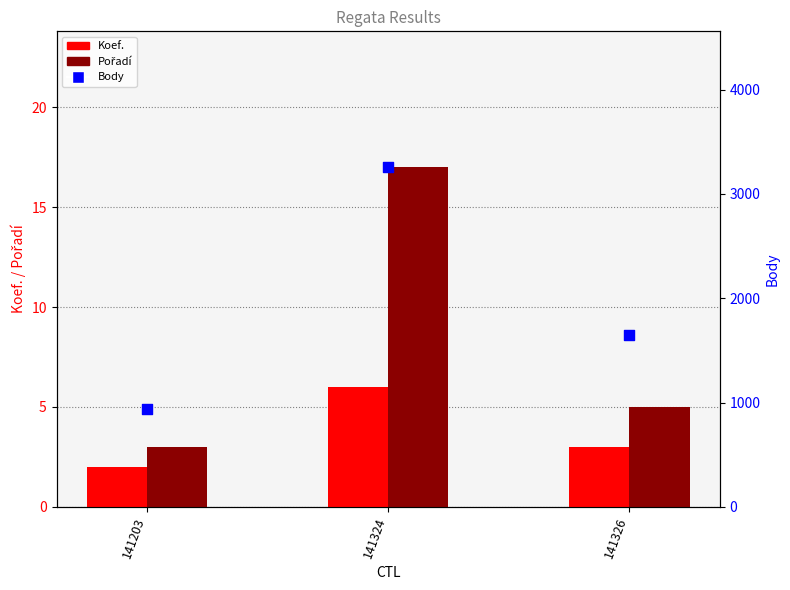

Which series contains the lowest Y value?

Koef.